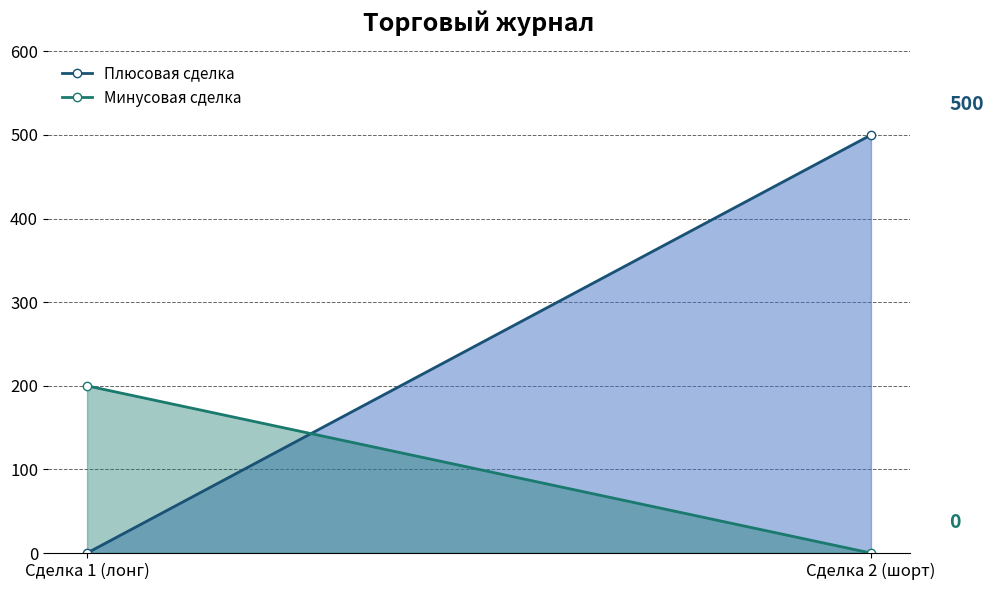

At which label is Плюсовая сделка closest to 250?

Сделка 1 (лонг)